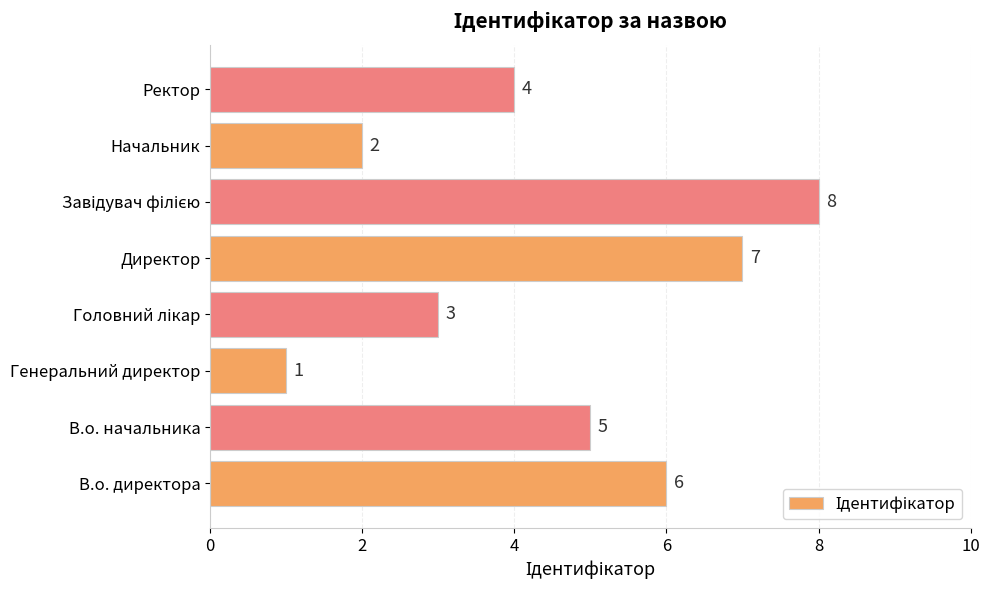

Which label corresponds to the smallest value in the chart?

Генеральний директор